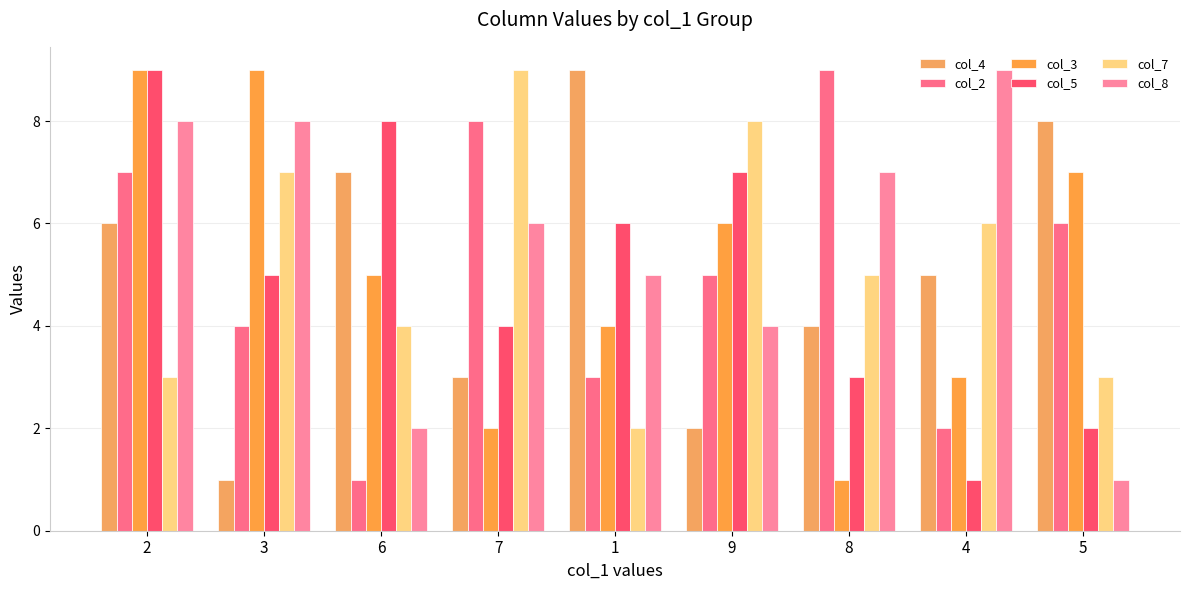

What is the label of the 6th bar from the left?

9